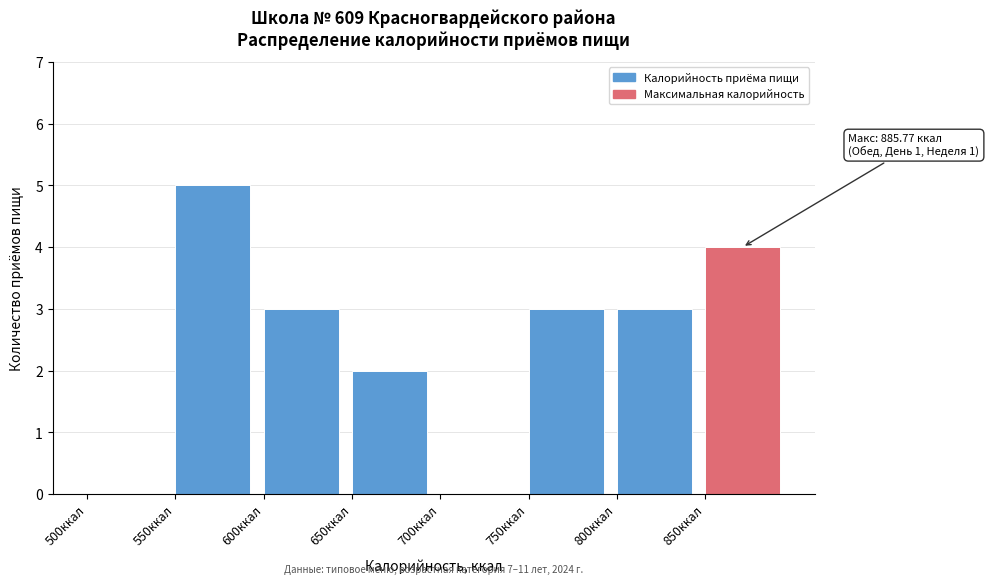

Which range on the x-axis has the tallest bar?

550 to 600